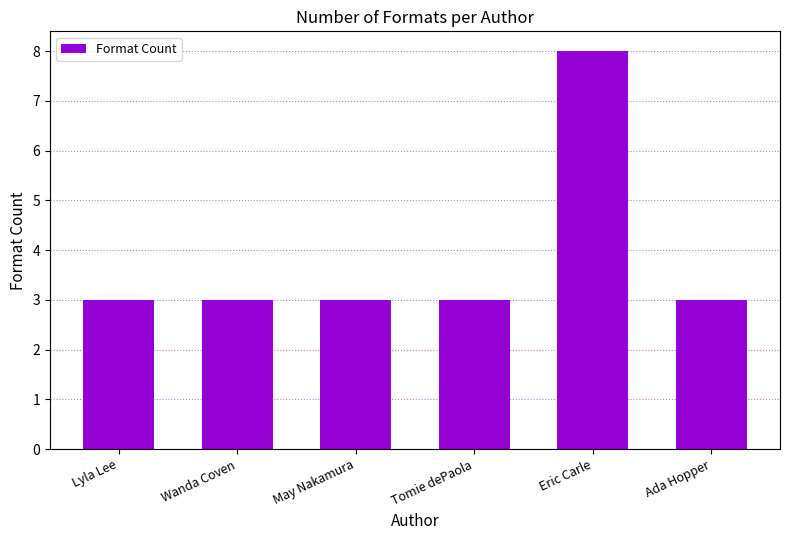

What is the label of the 3rd bar from the left?

May Nakamura